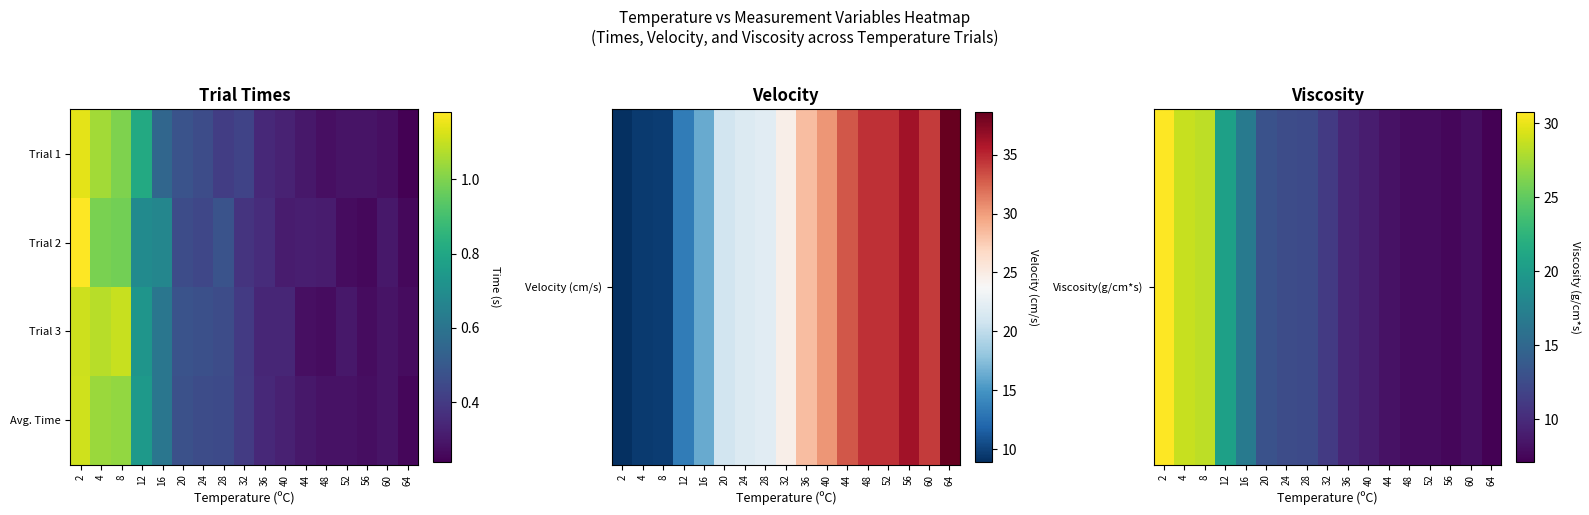

Rank the series by their maximum value, from lowest to highest.

Trial 3, Avg. Time, Trial 2, Viscosity(g/cm*s)